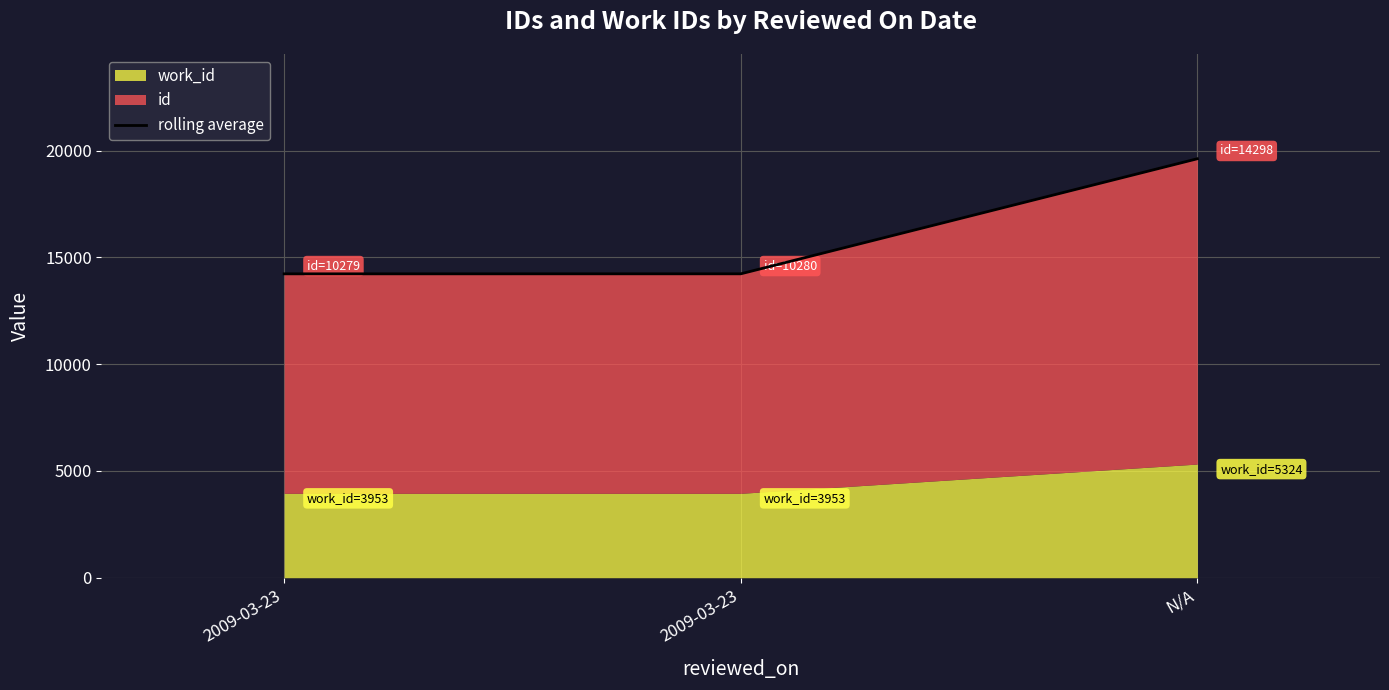

What is the label of the 2nd point from the right?

2009-03-23